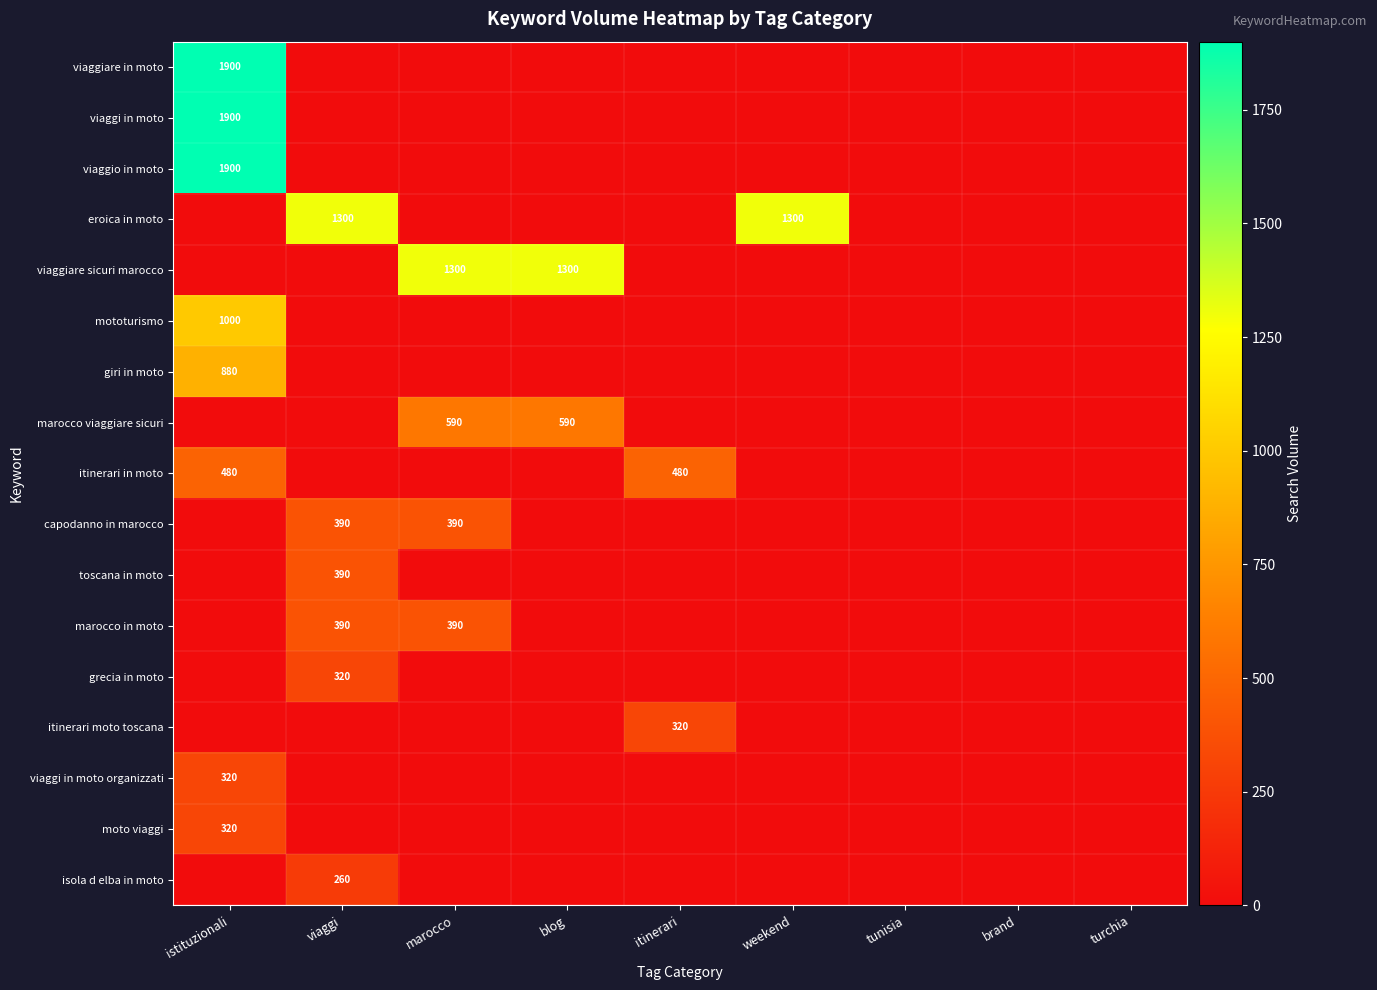

True or false: mototurismo has a value of 1000 at istituzionali.

True